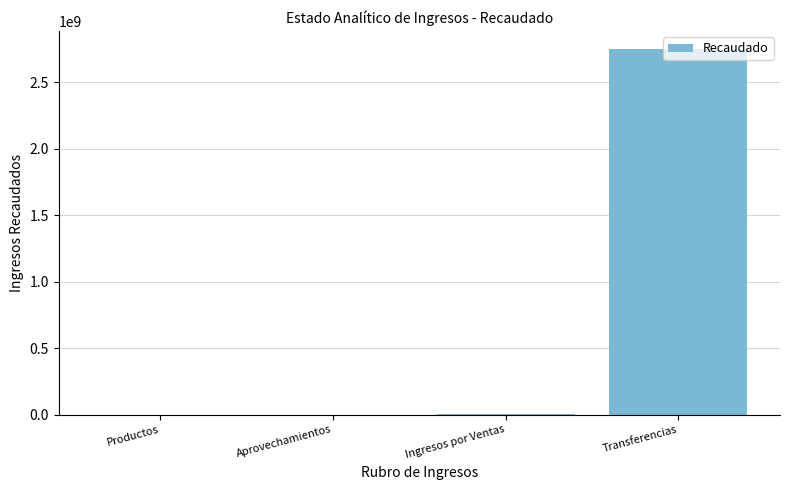

What is the ratio of the value at Ingresos por Ventas to the value at Productos?

13.9